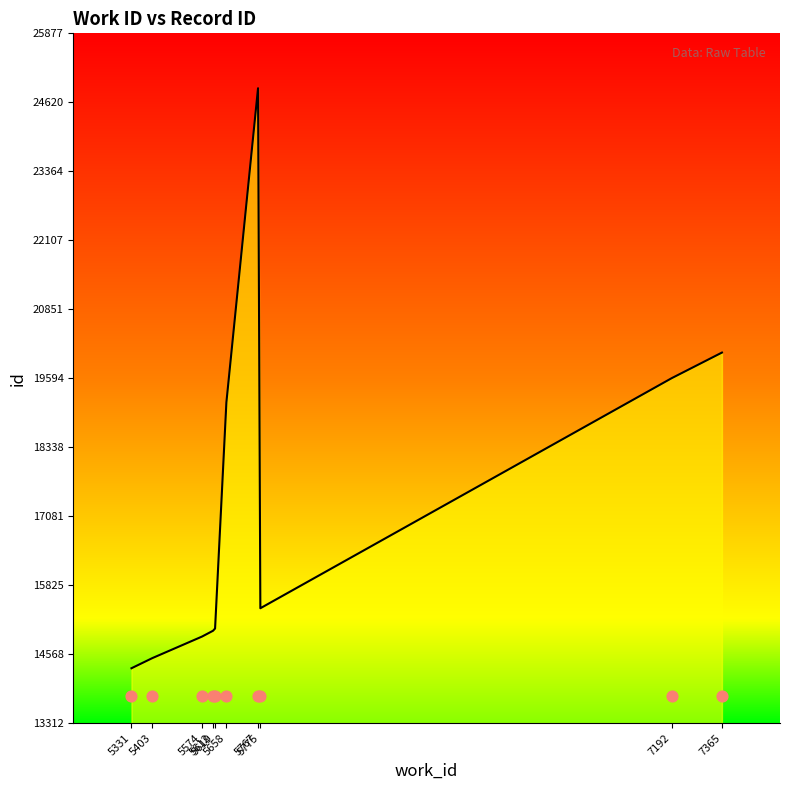

Between 5775 and 5767, which is larger?

5767